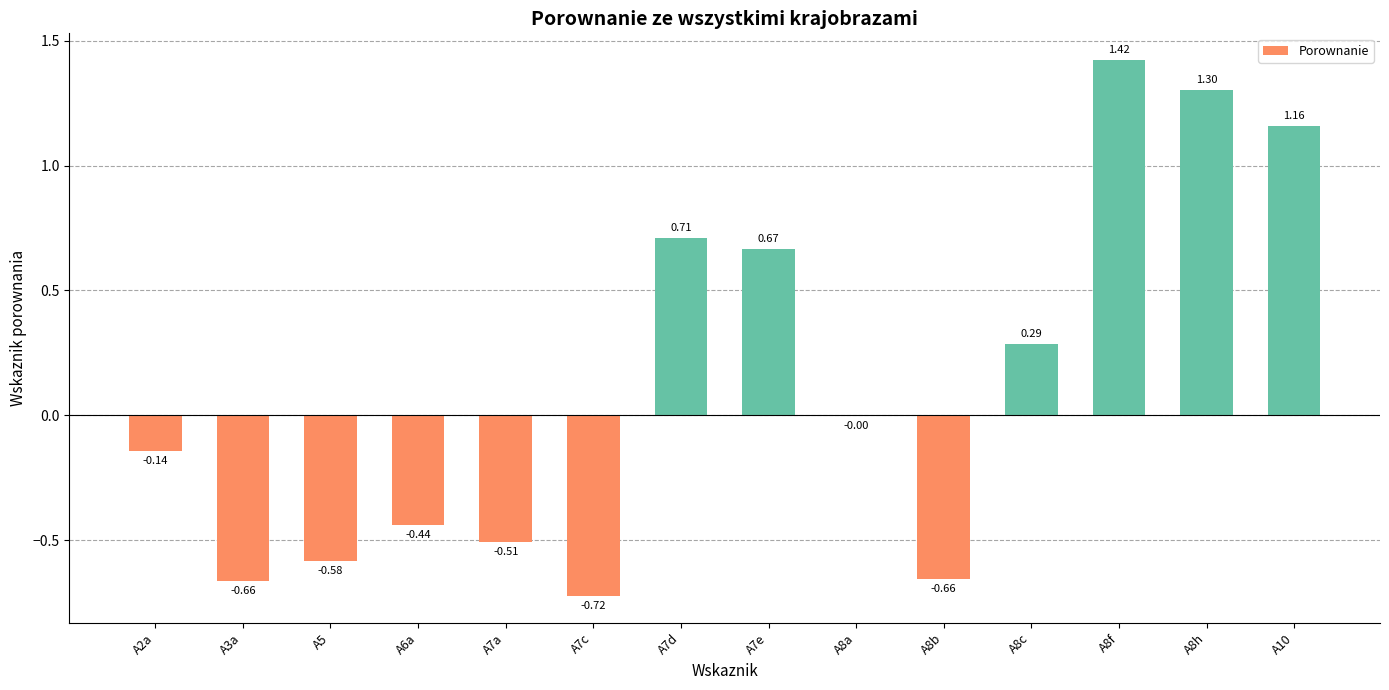

What is the change in value from A2a to A8h?

+1.4